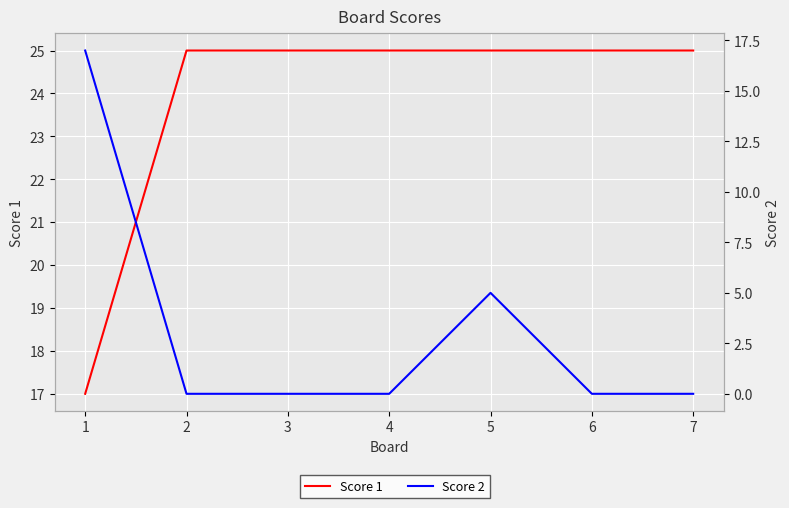

True or false: Score 2 has more than 0 interior local peaks.

True